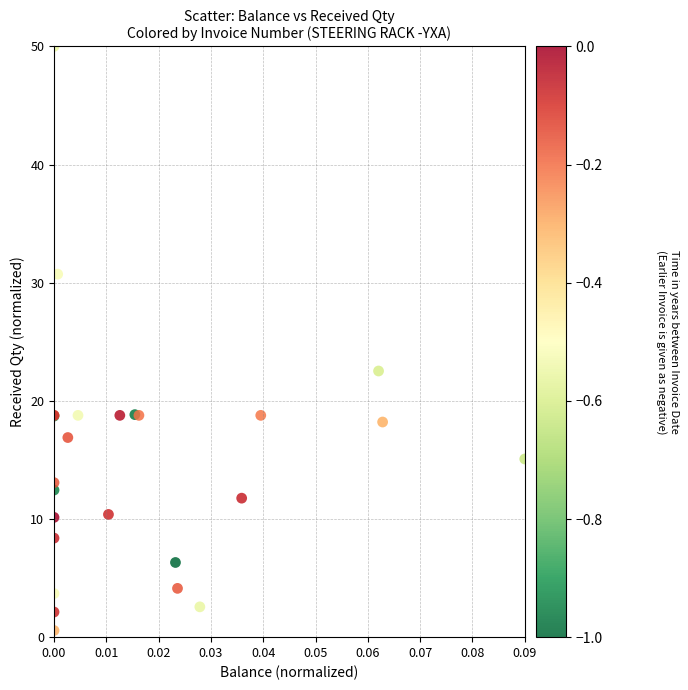

What Y value in the scatter plot is closest to 25?

22.5